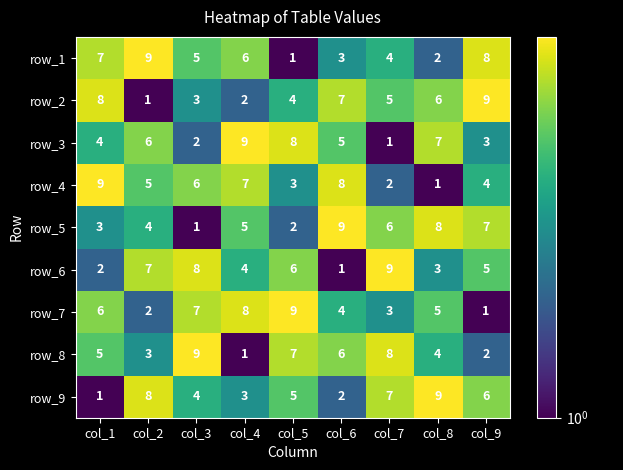

What is the total value across all series at col_5?

45